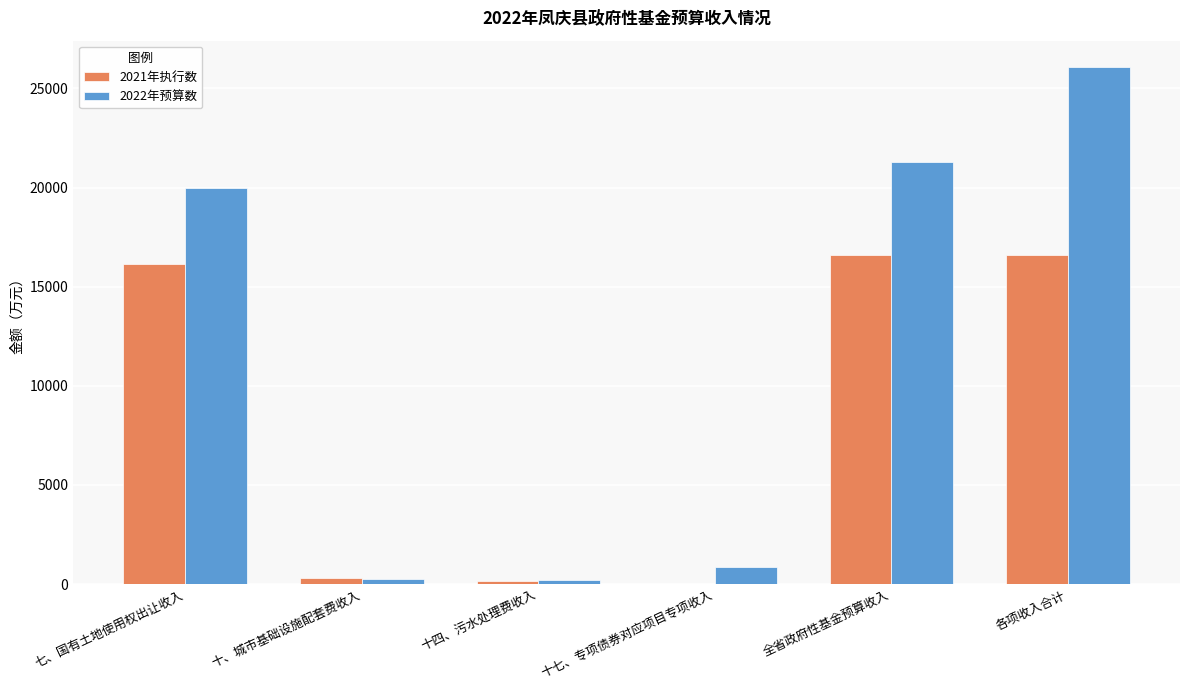

At which category is the sum across all series the highest?

各项收入合计